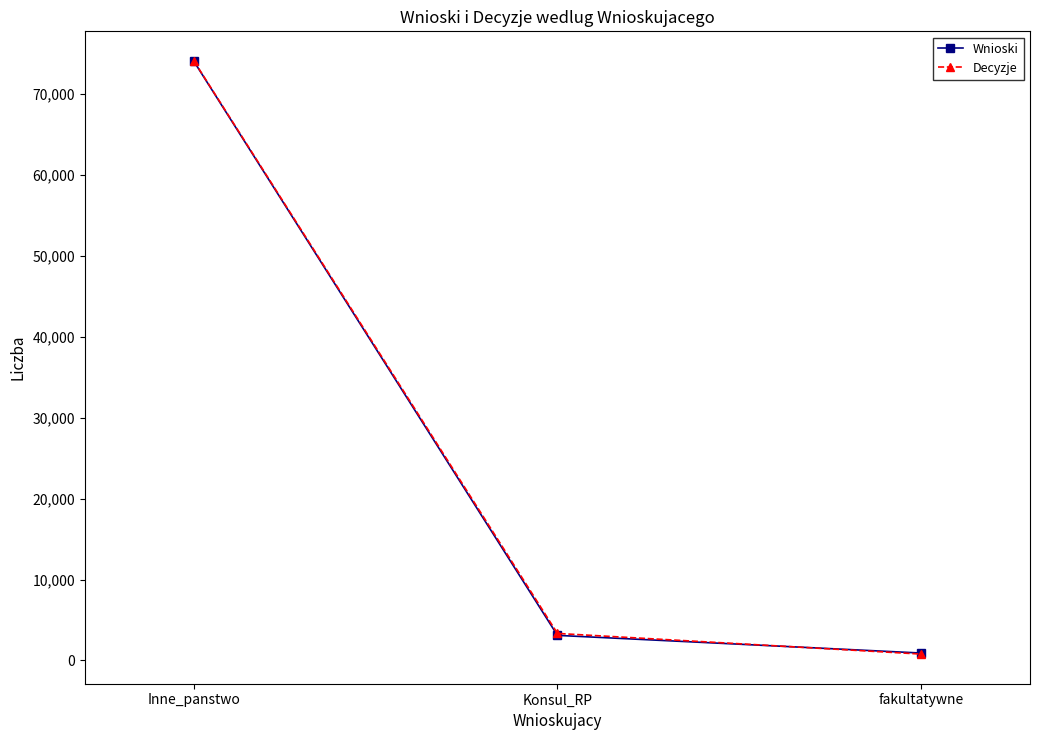

What is the difference between the second highest and minimum values in the Wnioski series?

2182